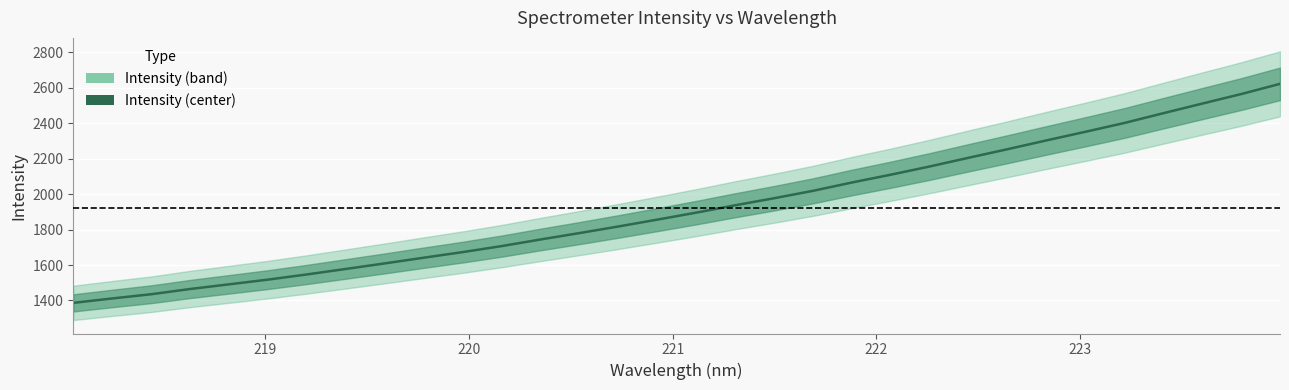

Is it true that the value at 223 is 2221.8?

False